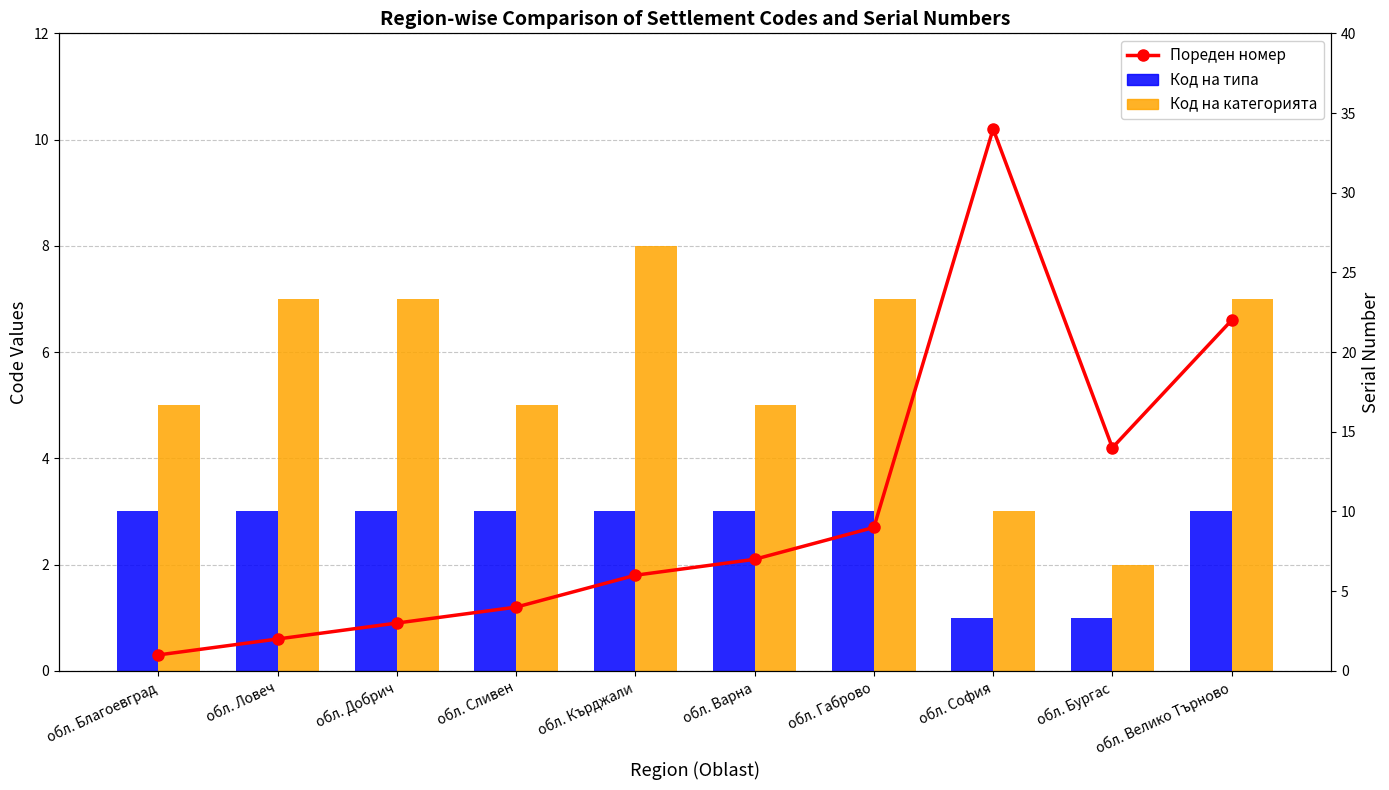

At which label is Код на типа closest to 2?

обл. Благоевград